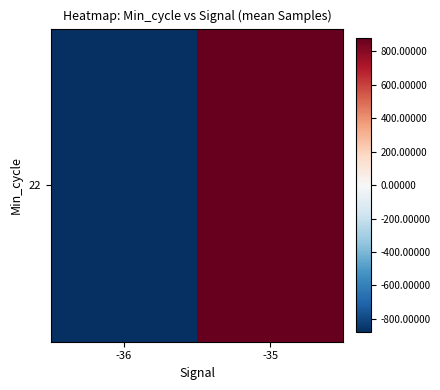

Which category has the lowest value across all series?

-36